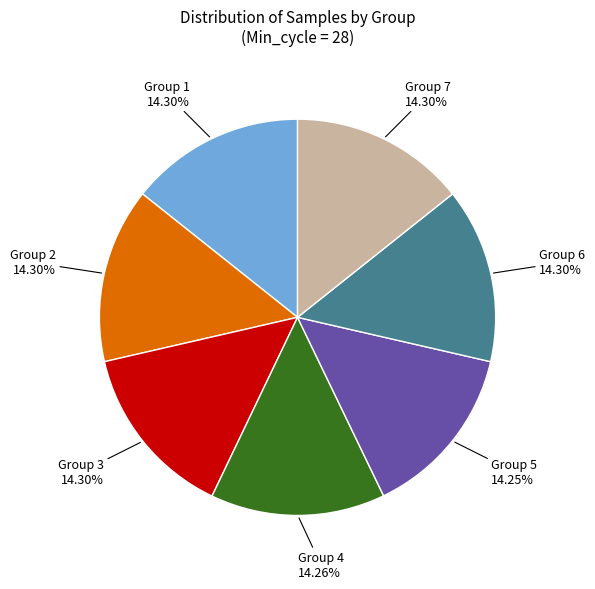

Is there any slice that represents more than half of the pie?

No